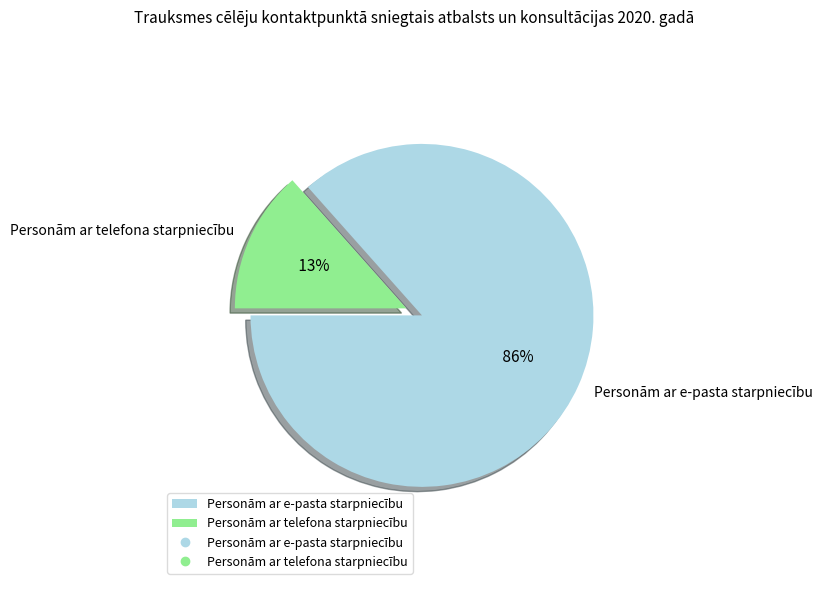

To the nearest percent, what is the difference between the largest and smallest slice percentages?

73%